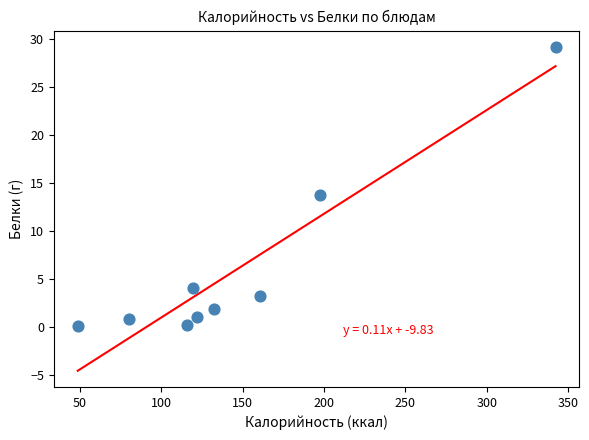

What is the average X value?

146.6